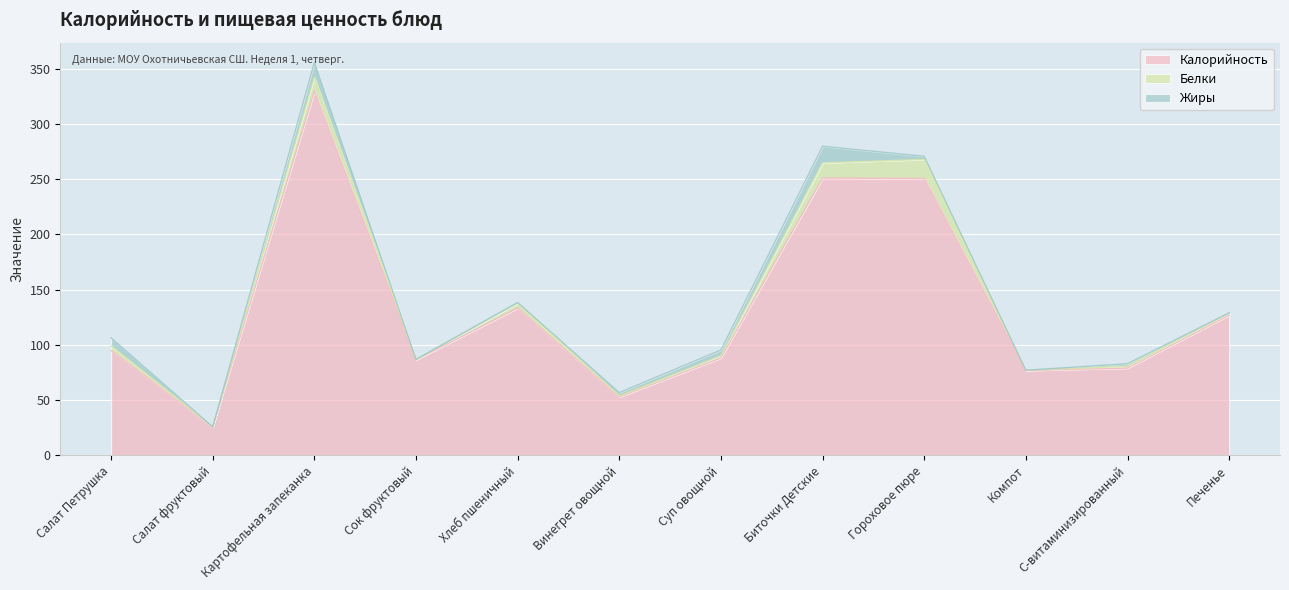

At how many categories does at least one series exceed 265?

1